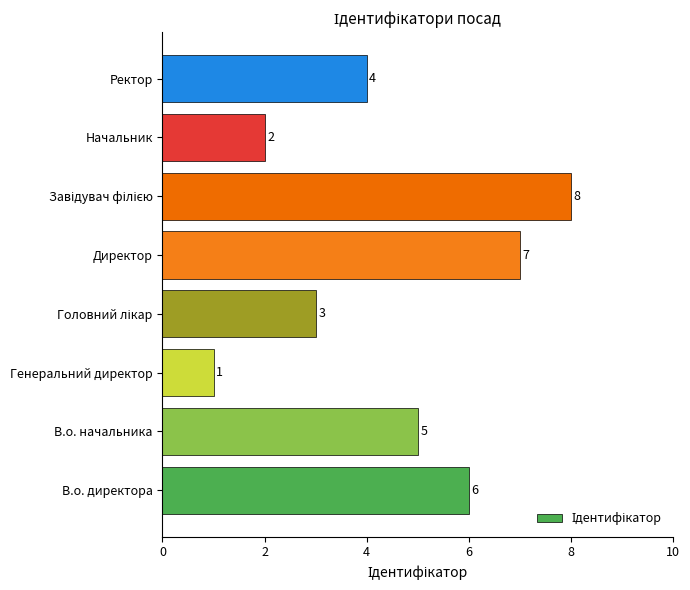

What is the change in value from В.о. директора to Генеральний директор?

-5